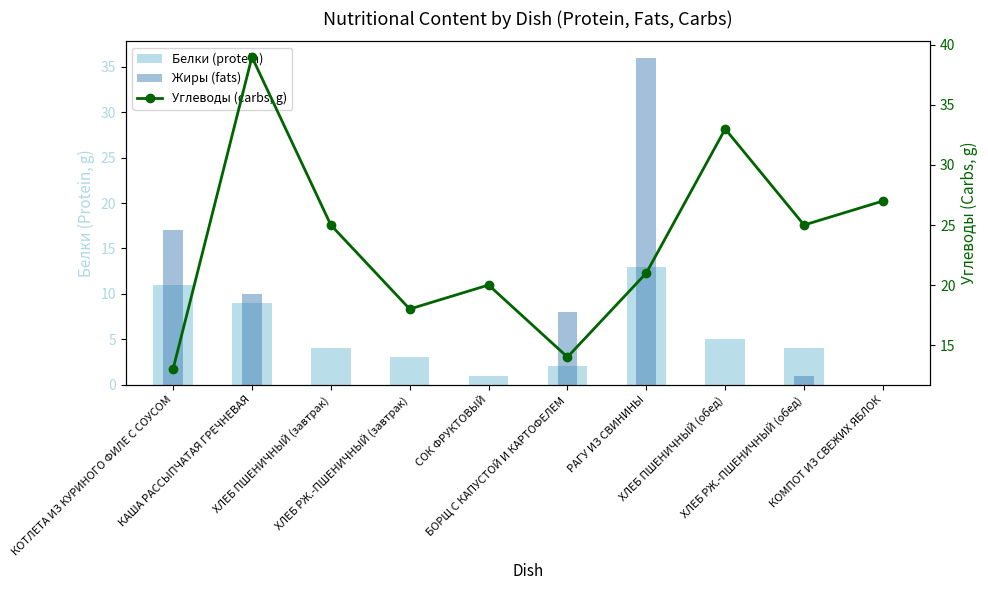

Are the bars grouped side by side (vs. stacked)?

Yes